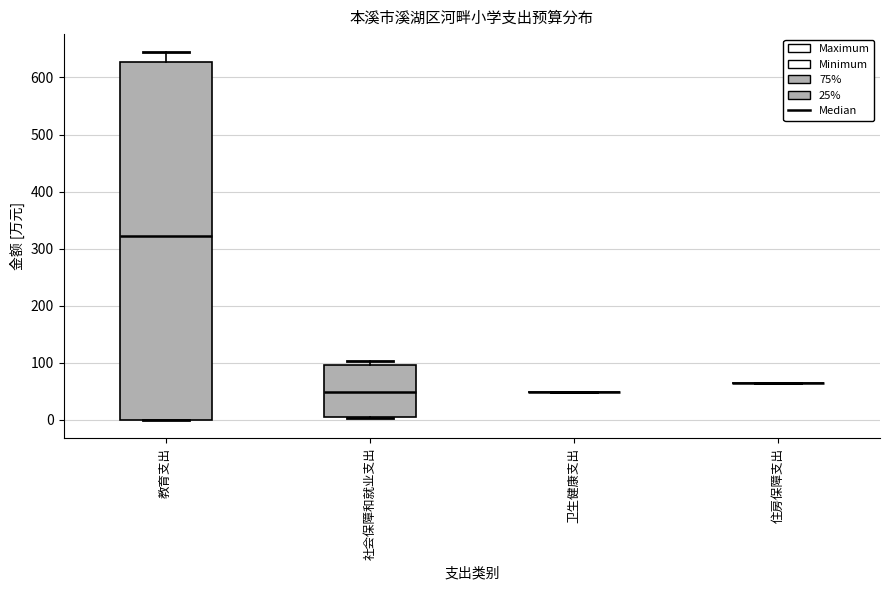

Reading left to right, transcribe this box plot: for each box, give where its median line is, the range the box spans, and where its two whiskers end, as read against the y-axis. The values are not printed on the chart, so give them approximately, as read against the axis.

教育支出: median 320, box 0 to 630, whiskers 0 to 640
社会保障和就业支出: median 50, box 10 to 100, whiskers 0 to 100 (just above the box's upper edge)
卫生健康支出: box collapsed to a line at 50, whiskers 50 to 50
住房保障支出: box collapsed to a line at 60, whiskers 60 to 60